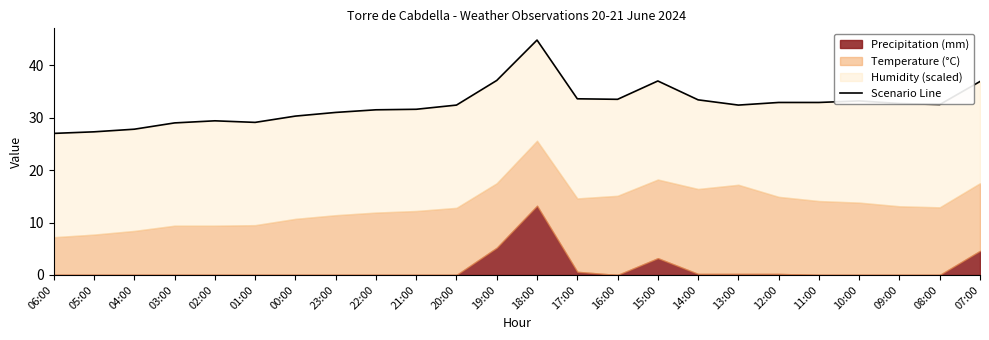

How many values exceed 32?

14